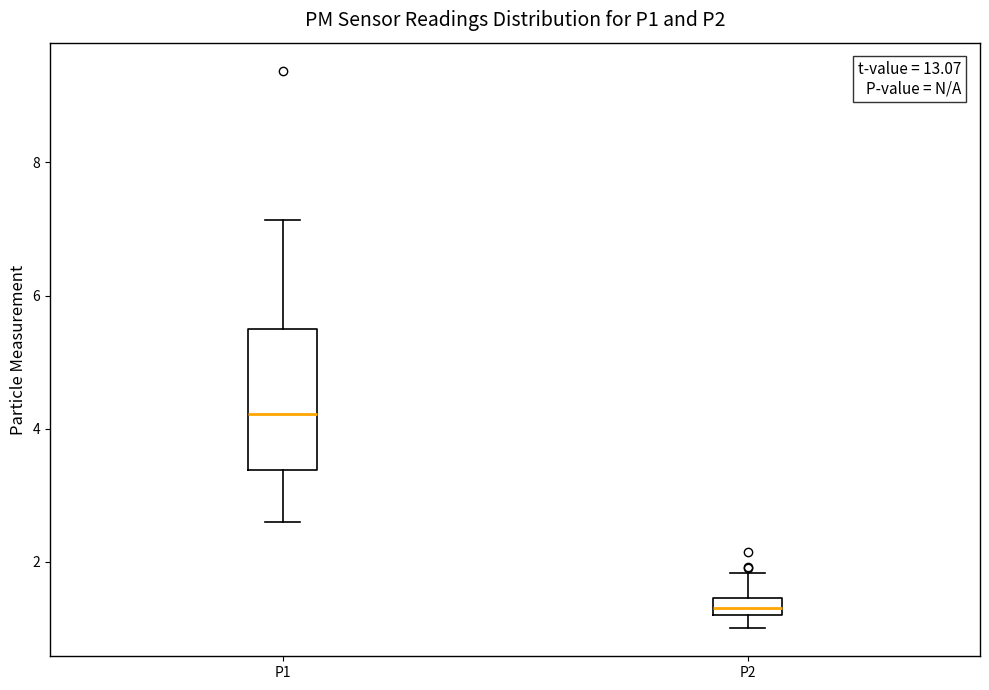

Which box's median line is the highest?

P1